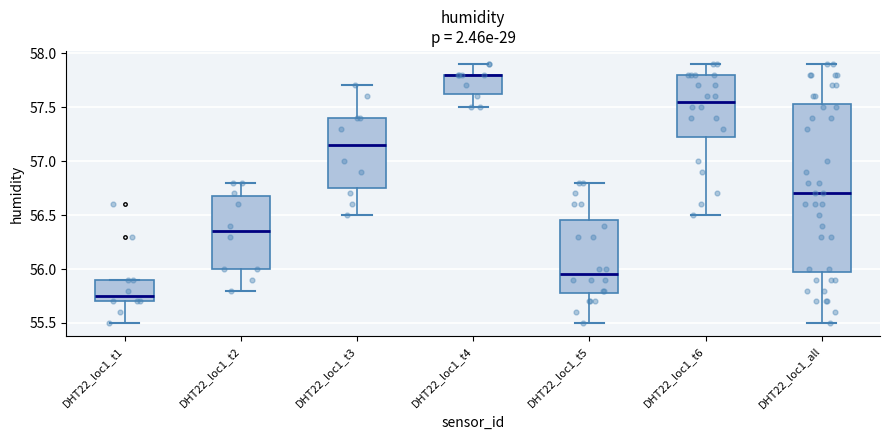

Reading left to right, transcribe this box plot: for each box, give where its median line is, the range the box spans, and where its two whiskers end, as read against the y-axis. The values are not printed on the chart, so give them approximately, as read against the axis.

DHT22_loc1_t1: median 55.75, box 55.70 to 55.90, whiskers 55.50 to 55.90
DHT22_loc1_t2: median 56.35, box 56.00 to 56.70, whiskers 55.80 to 56.80
DHT22_loc1_t3: median 57.15, box 56.75 to 57.40, whiskers 56.50 to 57.70
DHT22_loc1_t4: median 57.80 (drawn on the box's upper edge), box 57.65 to 57.80, whiskers 57.50 to 57.90
DHT22_loc1_t5: median 55.95, box 55.80 to 56.45, whiskers 55.50 to 56.80
DHT22_loc1_t6: median 57.55, box 57.25 to 57.80, whiskers 56.50 to 57.90
DHT22_loc1_all: median 56.70, box 56.00 to 57.55, whiskers 55.50 to 57.90